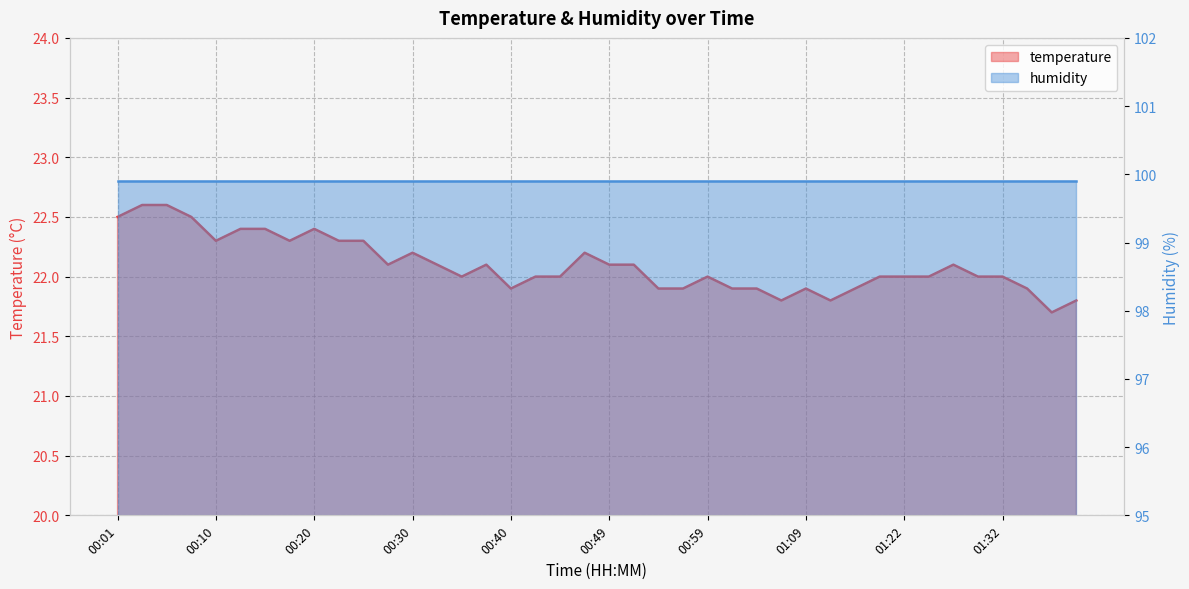

Rank the categories by value from lowest to highest.

01:39, 01:07, 01:12, 01:42, 00:40, 00:54, 00:57, 01:02, 01:04, 01:09, 01:17, 01:37, 00:35, 00:42, 00:45, 00:59, 01:19, 01:22, 01:24, 01:29, 01:32, 00:28, 00:32, 00:37, 00:49, 00:52, 01:27, 00:30, 00:47, 00:10, 00:18, 00:23, 00:25, 00:13, 00:15, 00:20, 00:01, 00:08, 00:03, 00:06